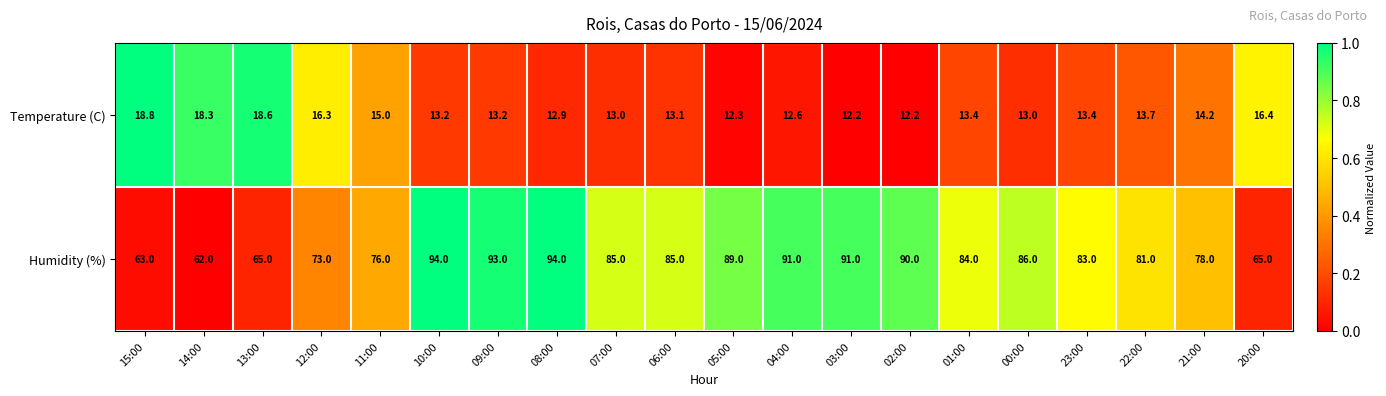

What is the difference between the highest and lowest values at 00:00?

73.0